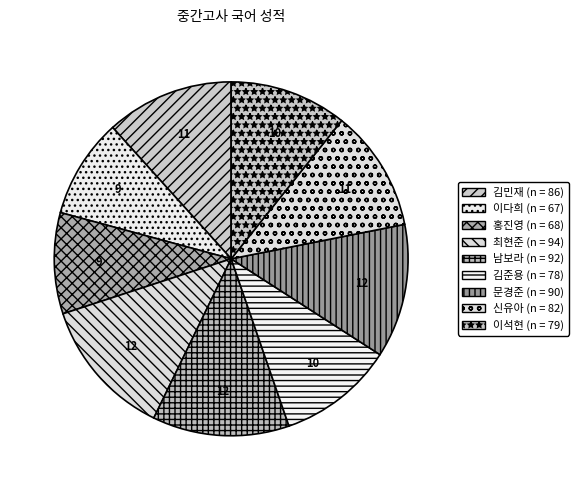

Count the number of slices in the pie.

9